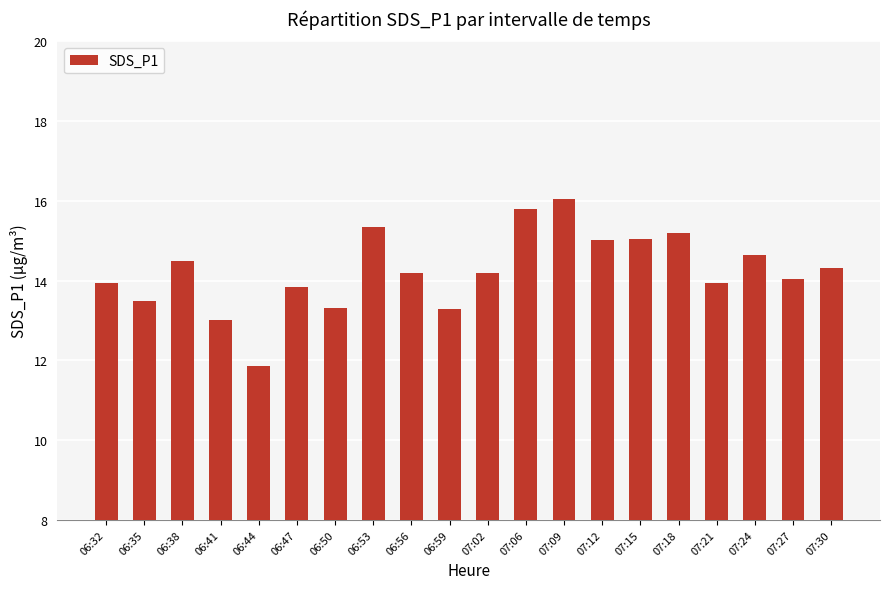

What is the label of the 13th bar from the left?

07:09